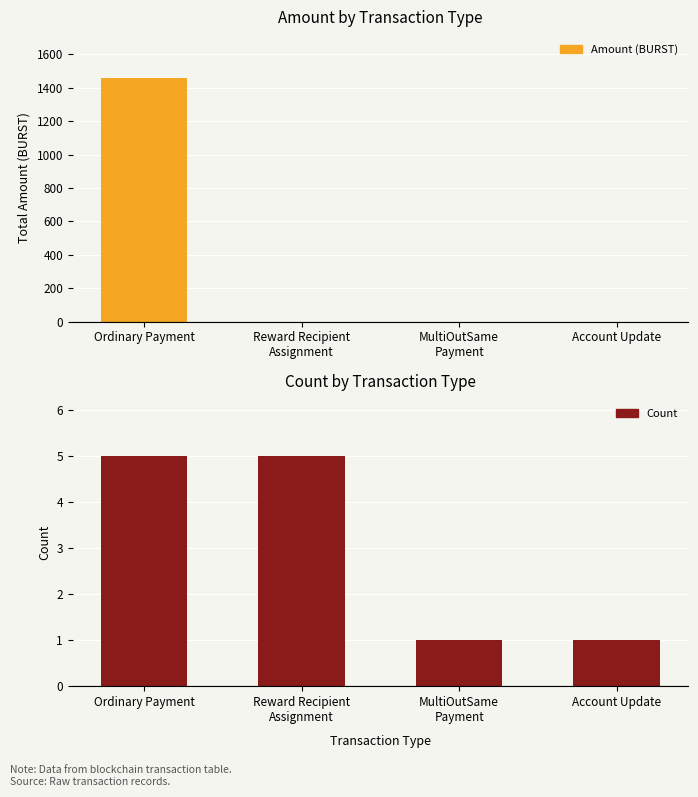

The value of Amount (BURST) at Ordinary Payment is 1458.9. True or false?

True